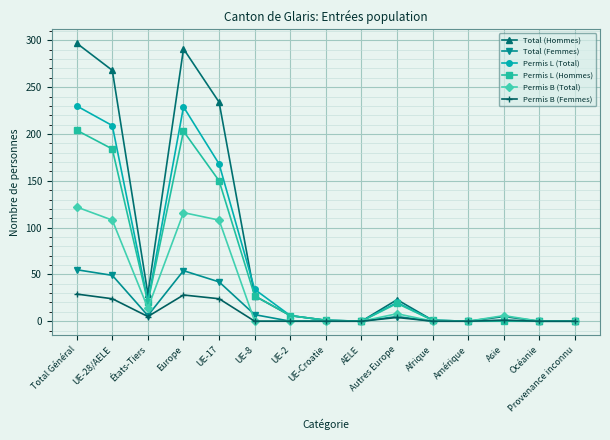

What are all the series names shown in the legend?

Total (Hommes), Total (Femmes), Permis L (Total), Permis L (Hommes), Permis B (Total), Permis B (Femmes)